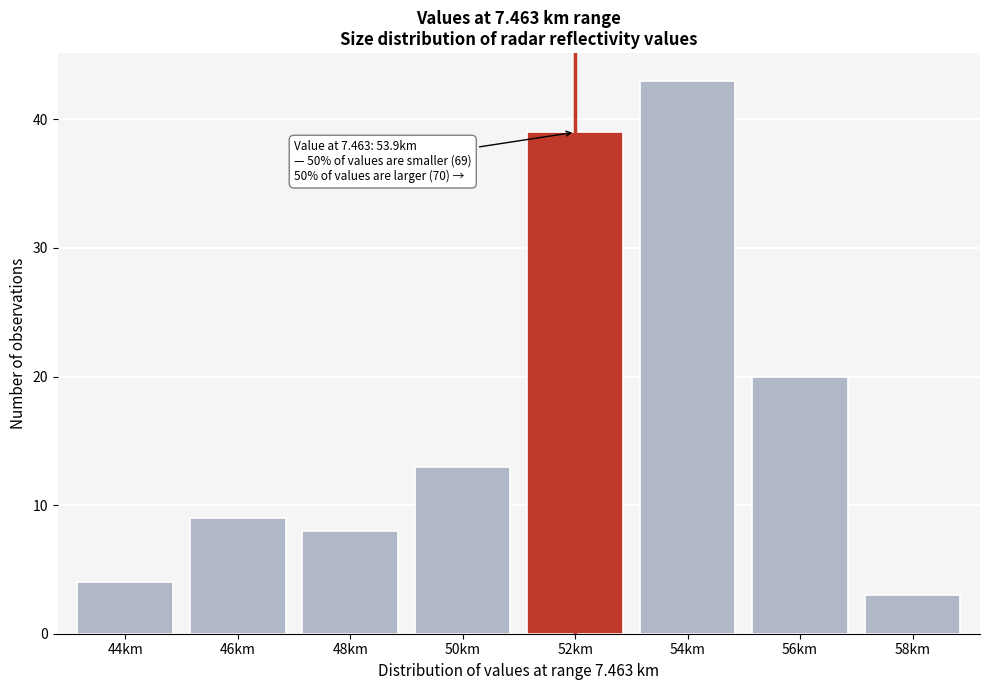

Reading right to left, list all the values displayed in this chart.

3	20	43	39	13	8	9	4